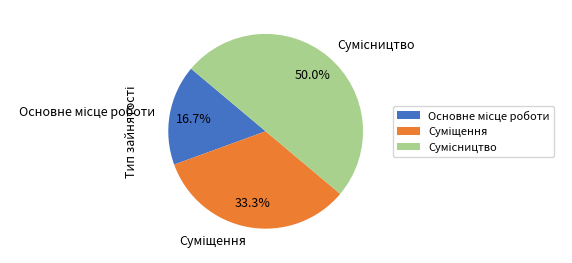

Count the number of slices in the pie.

3